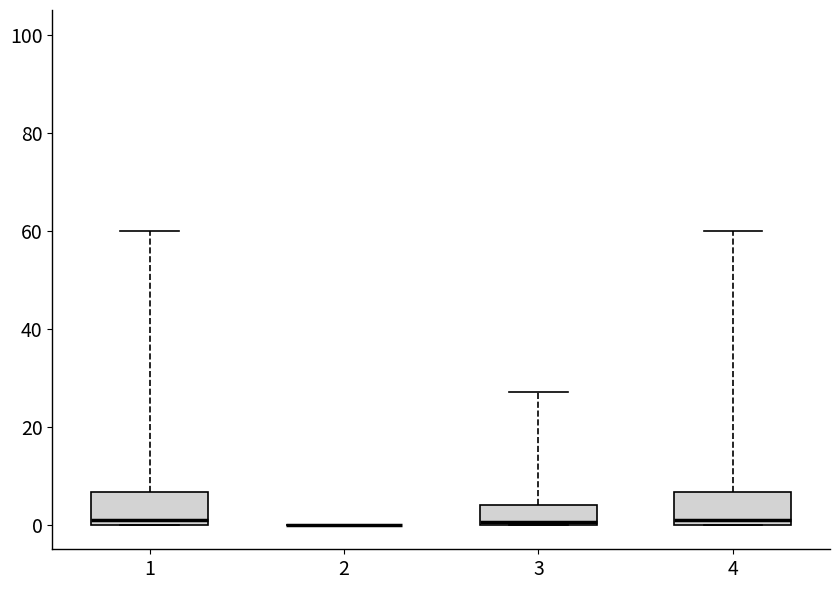

Reading left to right, read every box against the y-axis: the position of its median line, the range the box covers, and the ends of its whiskers. The values are not printed on the chart, so give them approximately, as read against the axis.

1: median 2, box 0 to 6, whiskers 0 to 60
2: box collapsed to a line at 0, whiskers 0 to 0
3: median 0, box 0 to 4, whiskers 0 to 28
4: median 2, box 0 to 6, whiskers 0 to 60